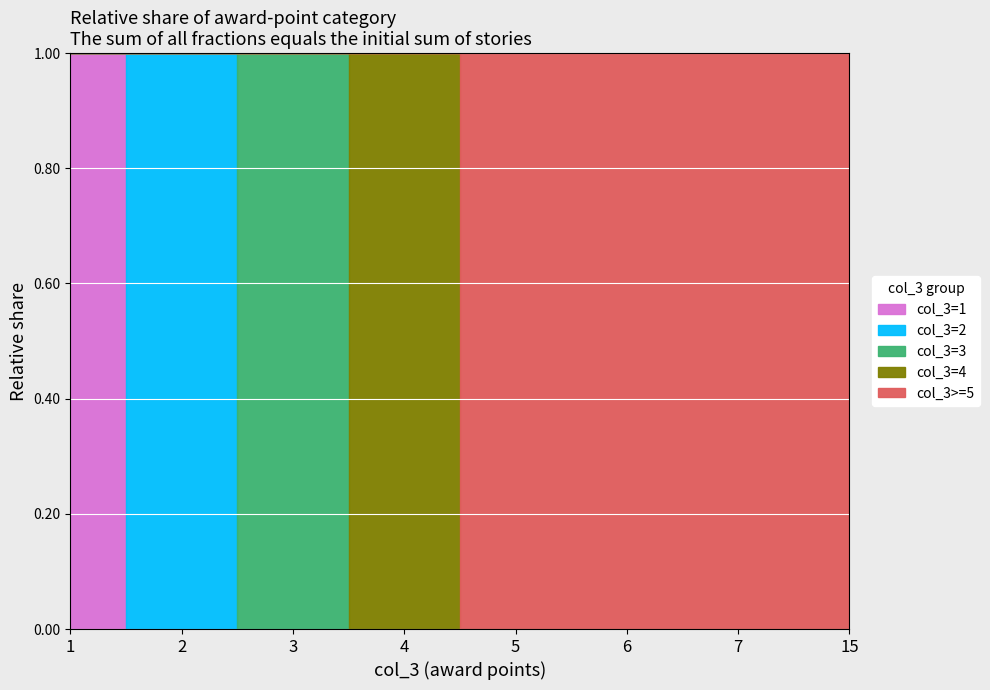

How many data points does each series have?

8